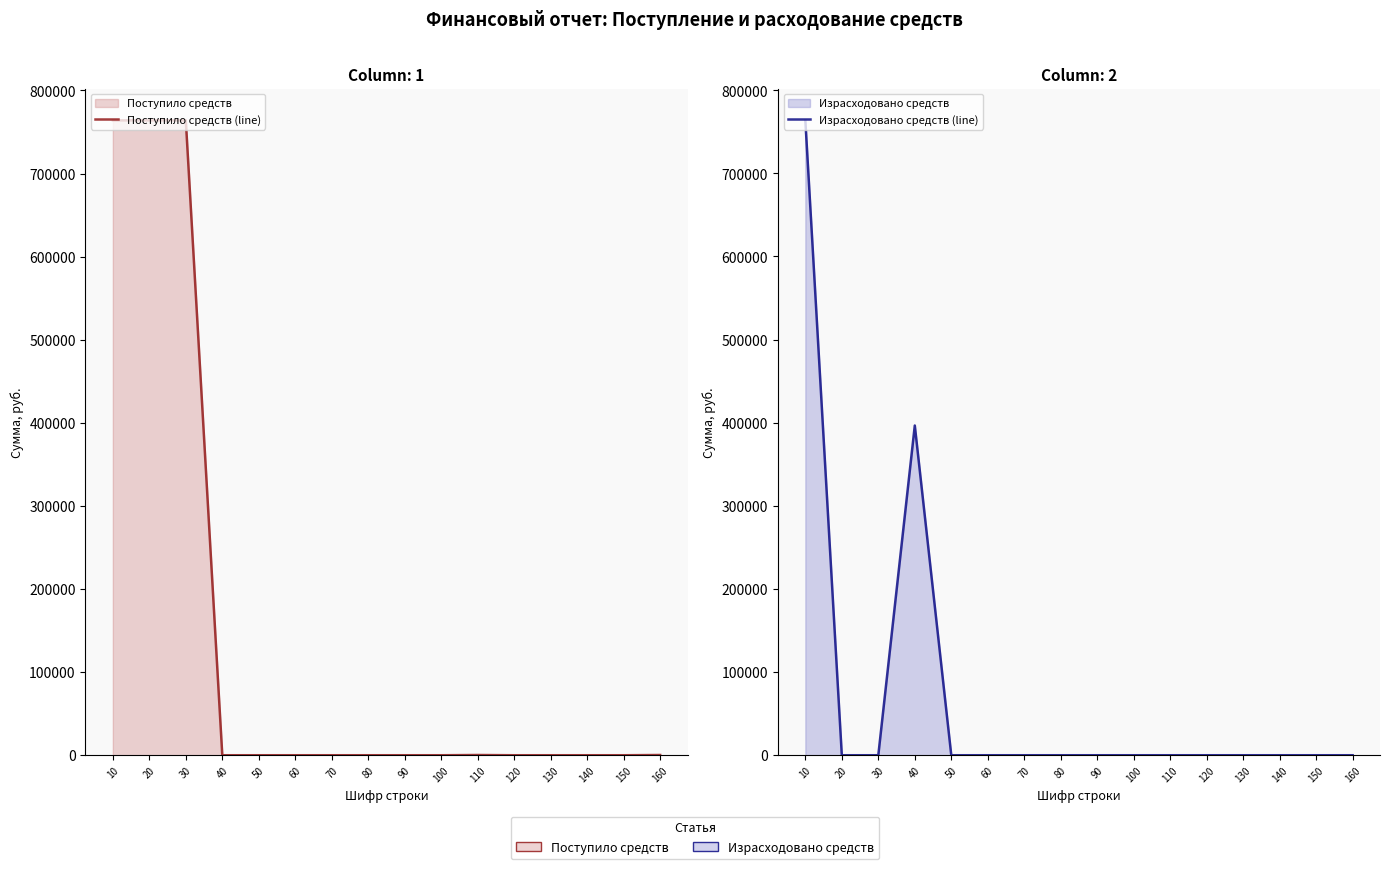

How many series are shown in this chart?

2